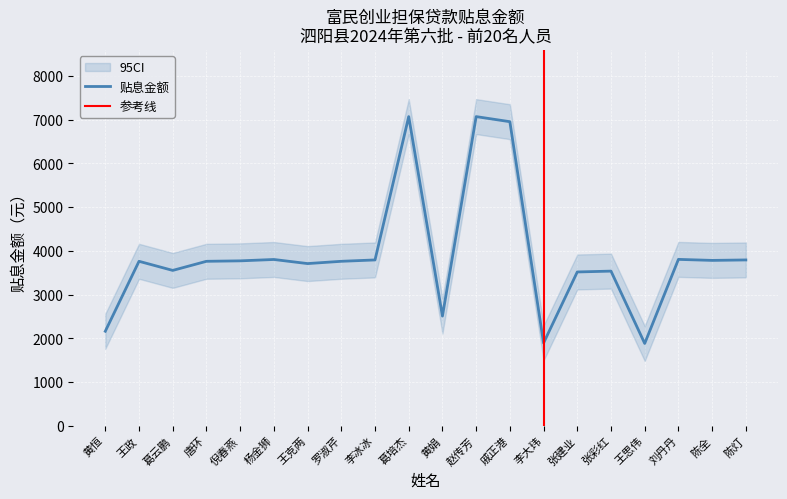

Does the chart display data point markers on the line(s)?

No